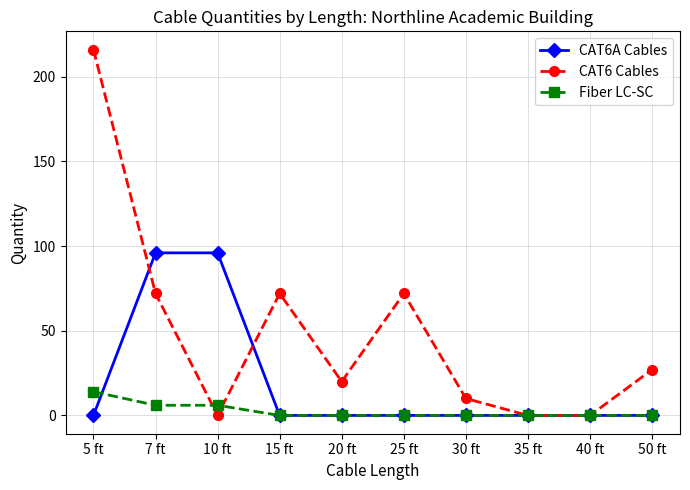

How many Fiber LC-SC values are between 0 and 6?

9